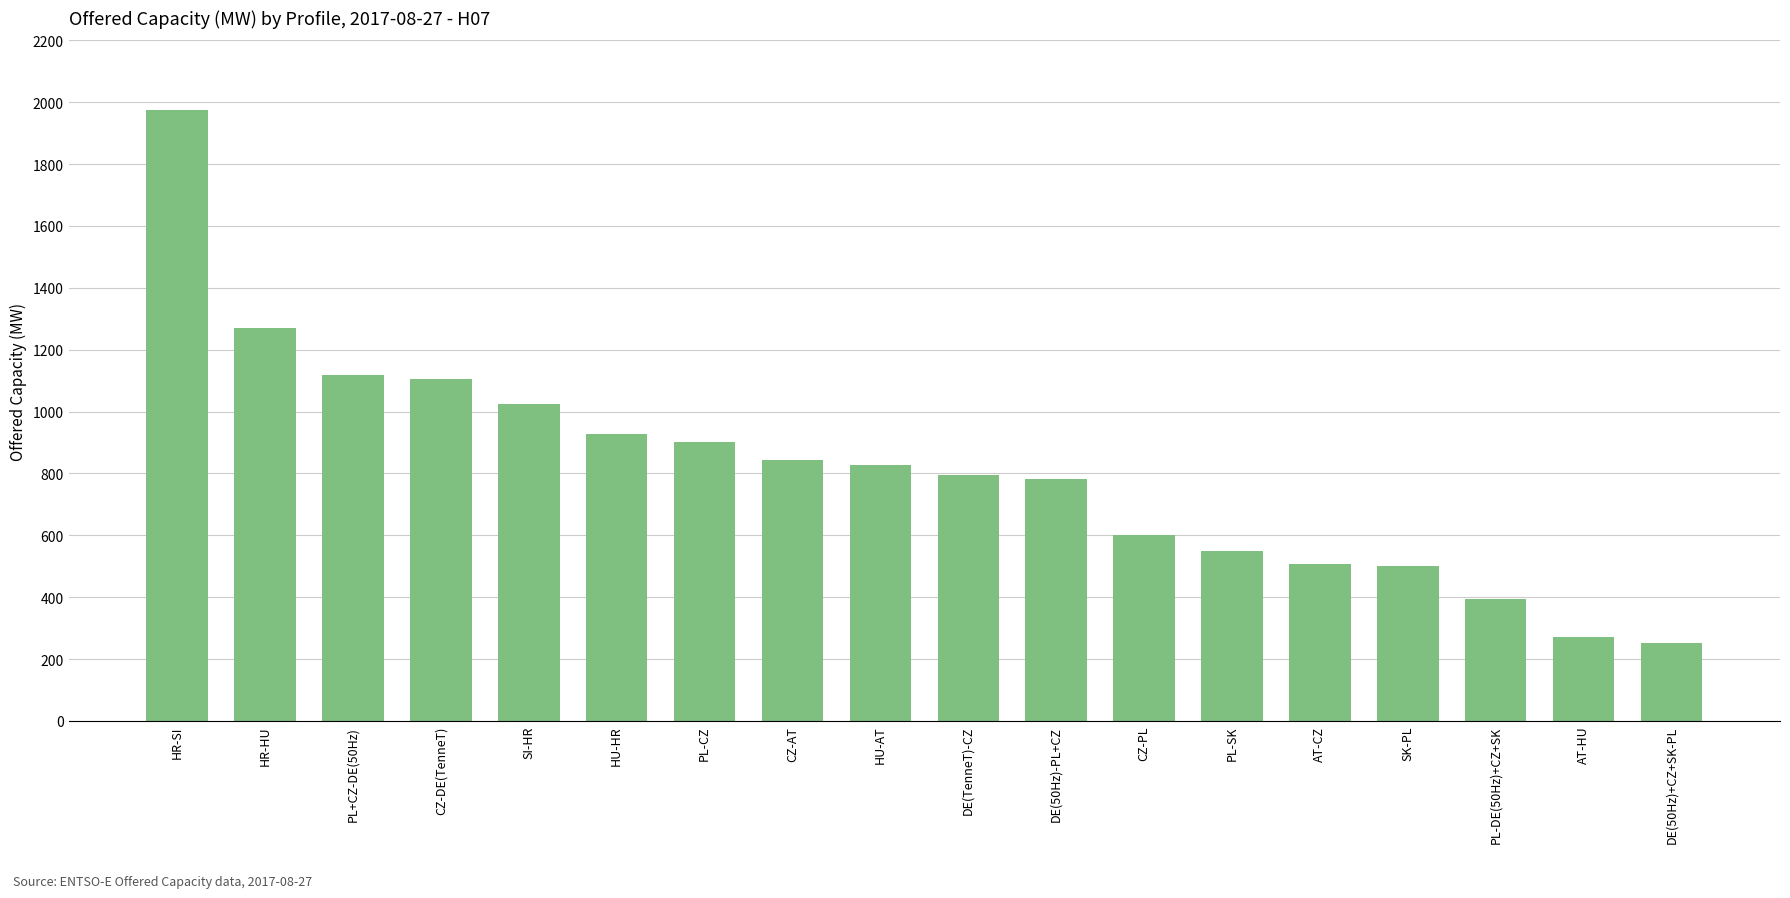

What is the ratio of the value at DE(50Hz)-PL+CZ to the value at DE(TenneT)-CZ?

1.0